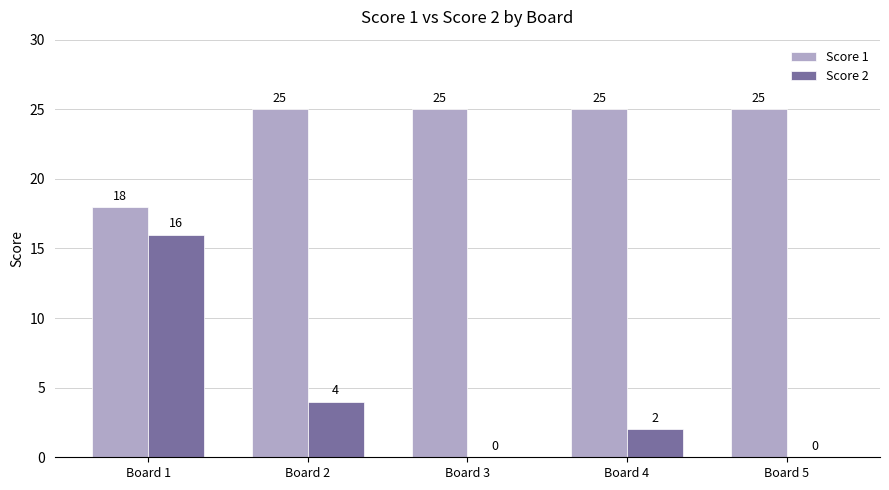

How many groups of bars are there?

5